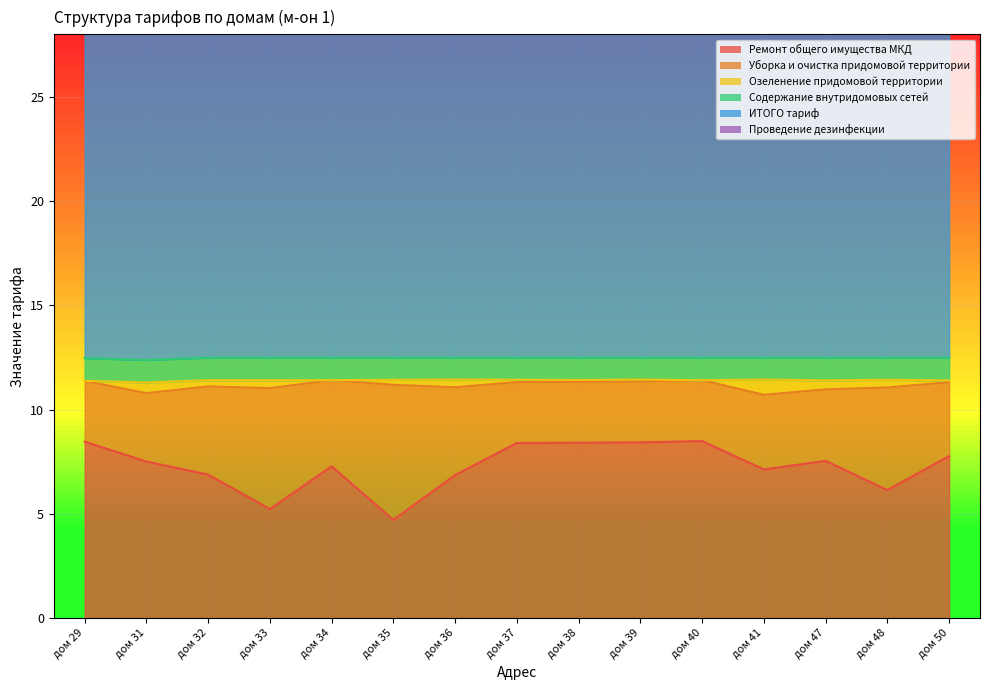

Between дом 29 and дом 34, which series saw the biggest shift?

Ремонт общего имущества МКД